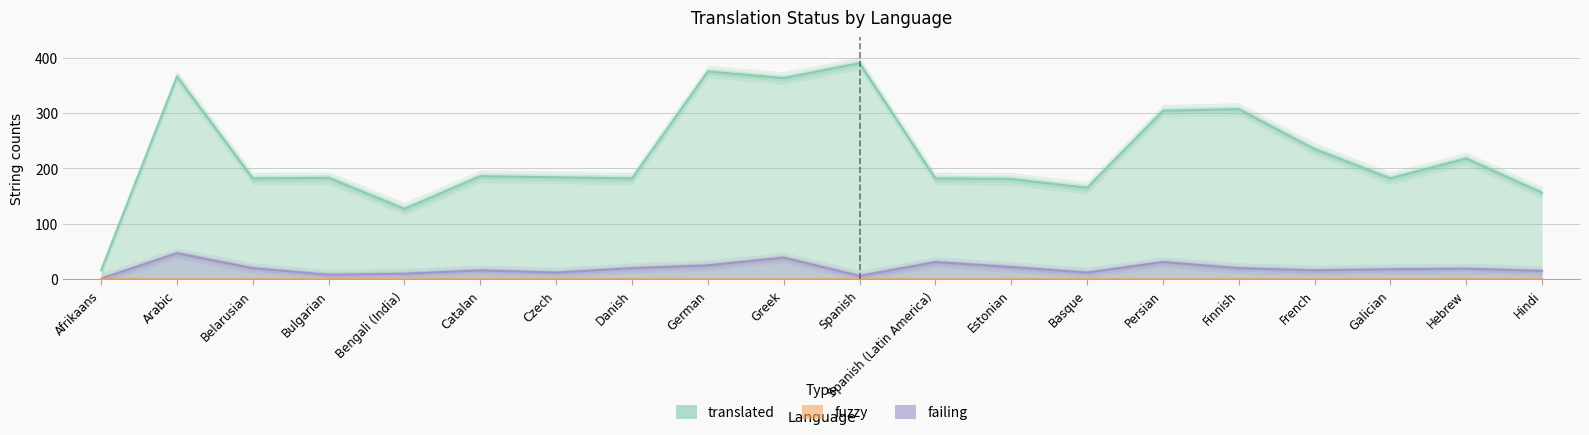

True or false: failing and translated intersect in this chart.

False